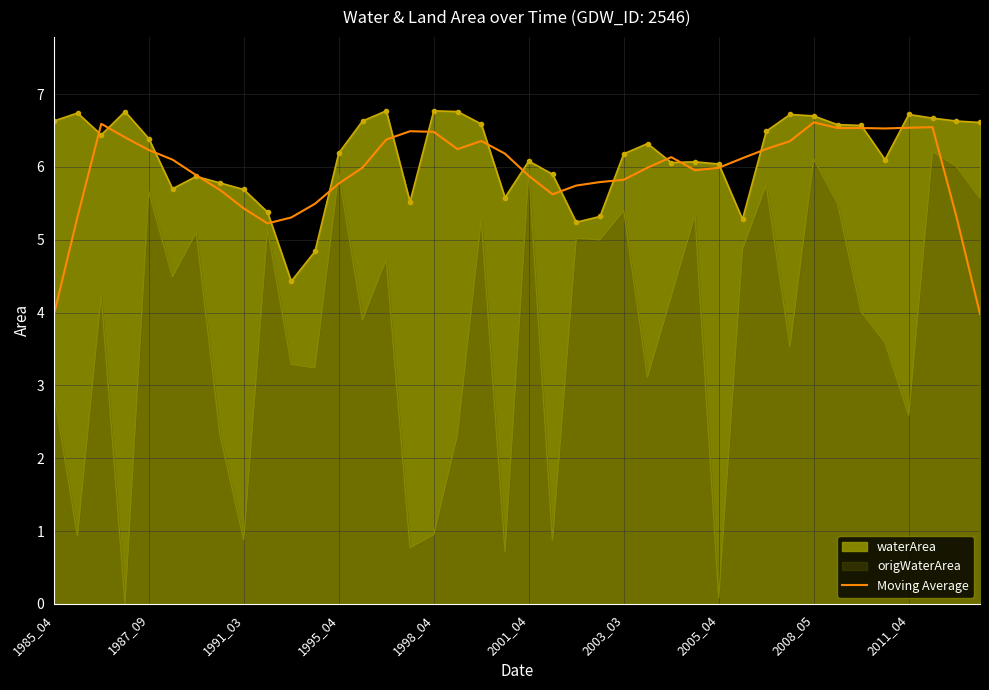

The value at 37 is 6.5. True or false?

True